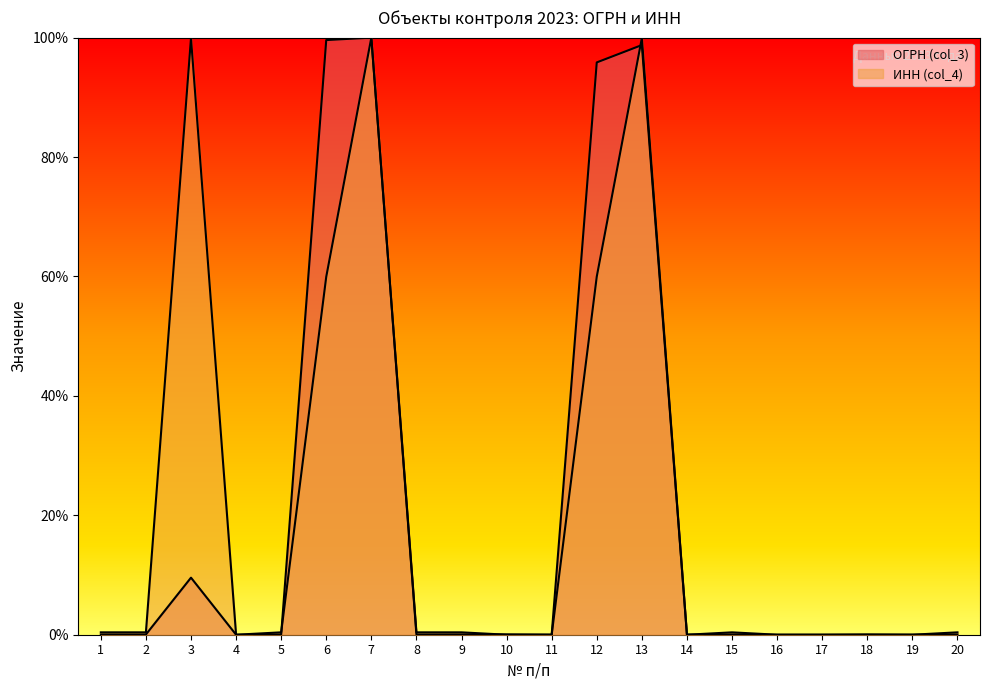

Is it true that ОГРН (col_3) equals 14.3 at 3?

False